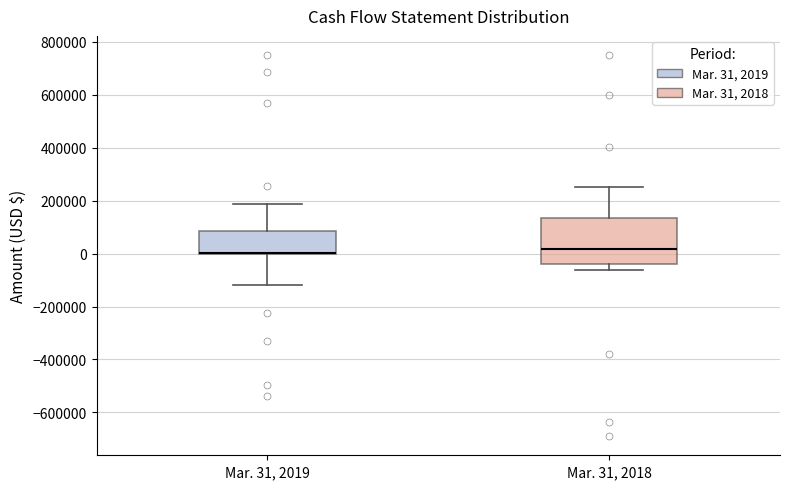

Comparing the boxes themselves (not the whiskers), which one is the tallest?

Mar. 31, 2018